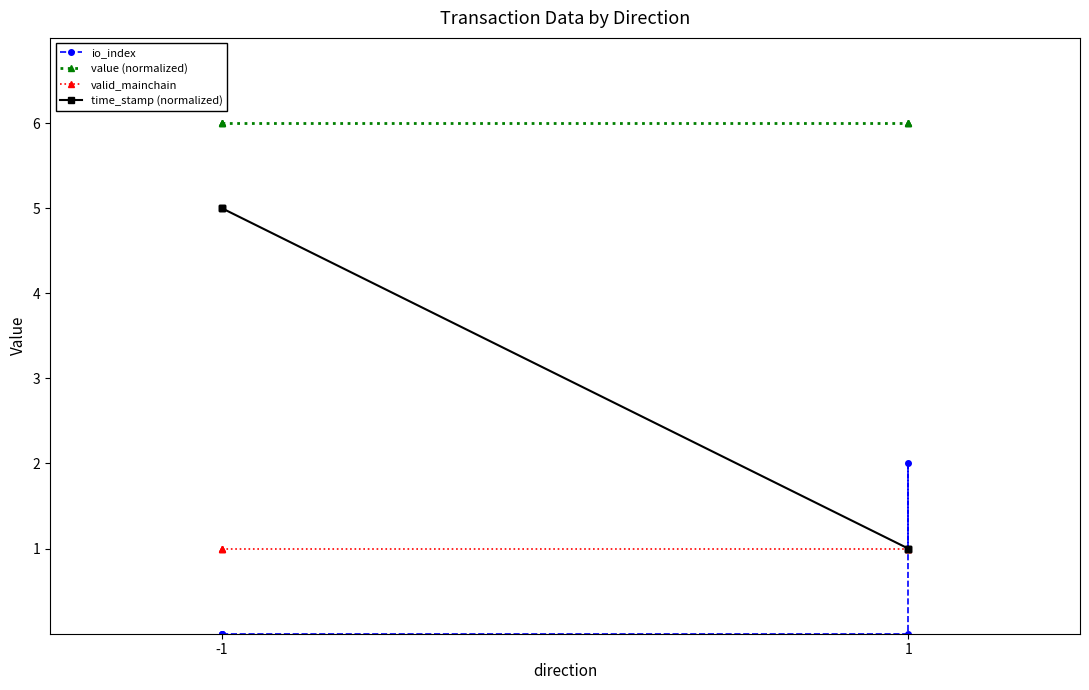

The value of valid_mainchain at -1 is 2. True or false?

False